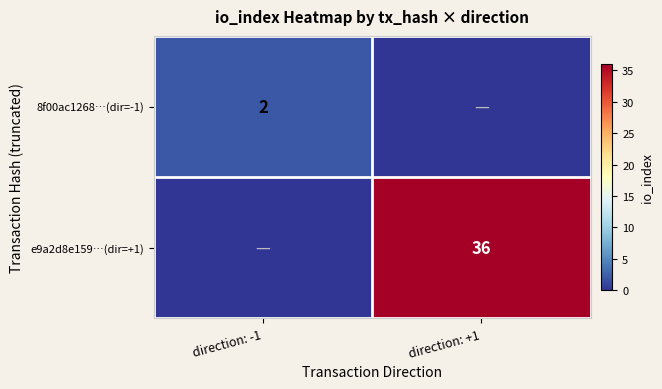

How many data points does each series have?

2